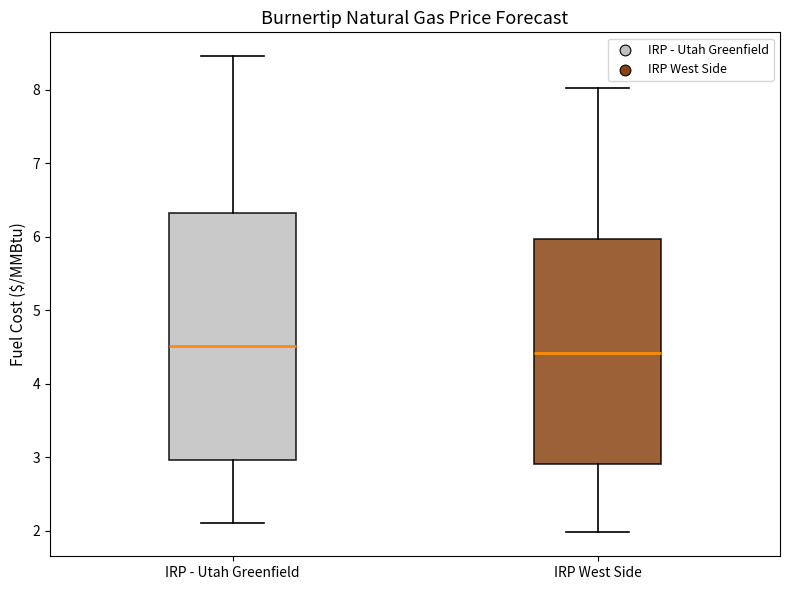

Reading left to right, read every box against the y-axis: the position of its median line, the range the box covers, and the ends of its whiskers. The values are not printed on the chart, so give them approximately, as read against the axis.

IRP - Utah Greenfield: median 4.5, box 3.0 to 6.3, whiskers 2.1 to 8.5
IRP West Side: median 4.4, box 2.9 to 6.0, whiskers 2.0 to 8.0